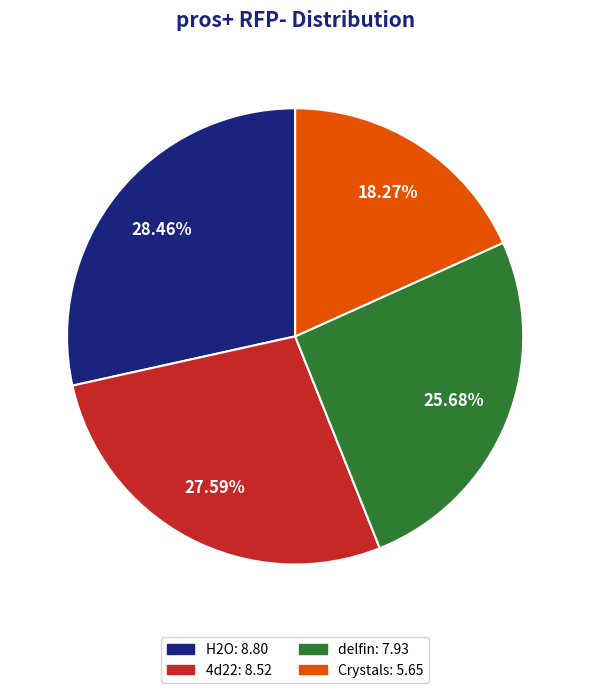

What is the largest slice in the pie chart?

H2O